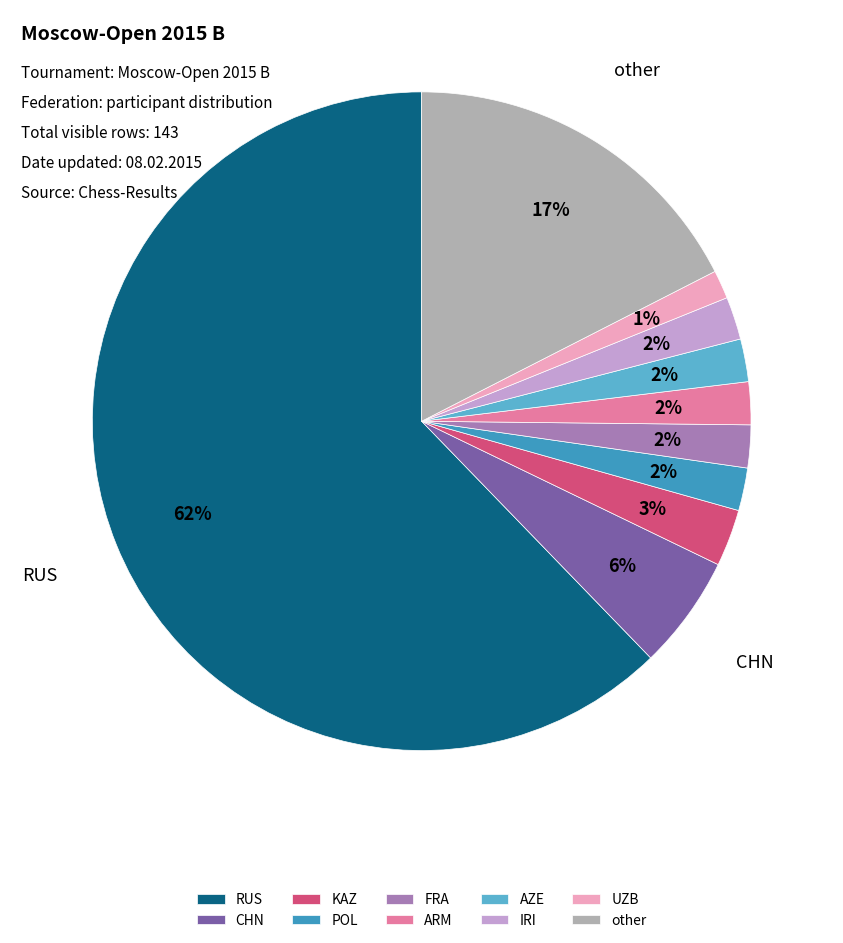

To the nearest percent, what is the combined percentage of RUS and other?

80%